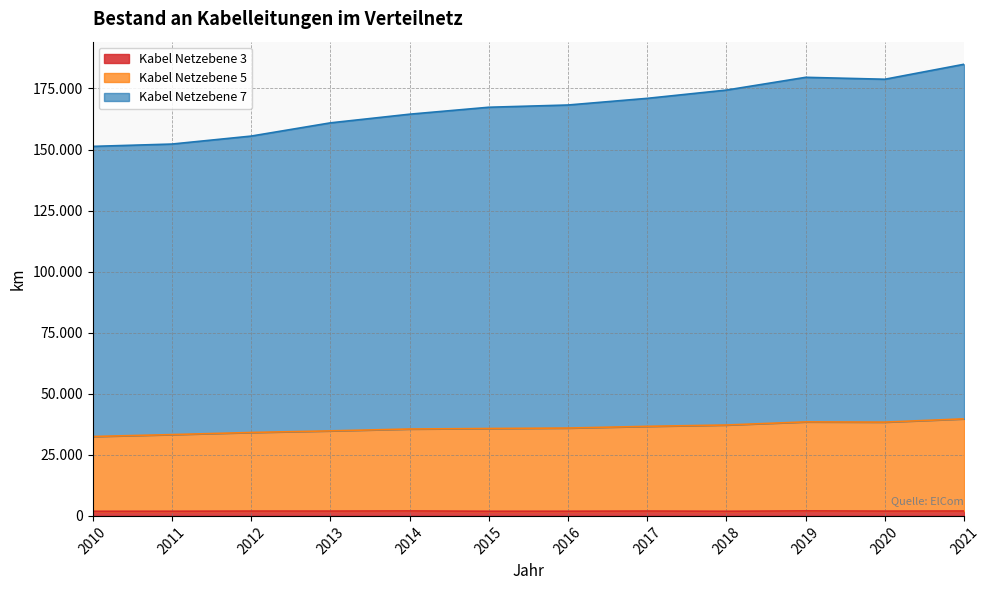

At how many categories does at least one series exceed 59082?

12